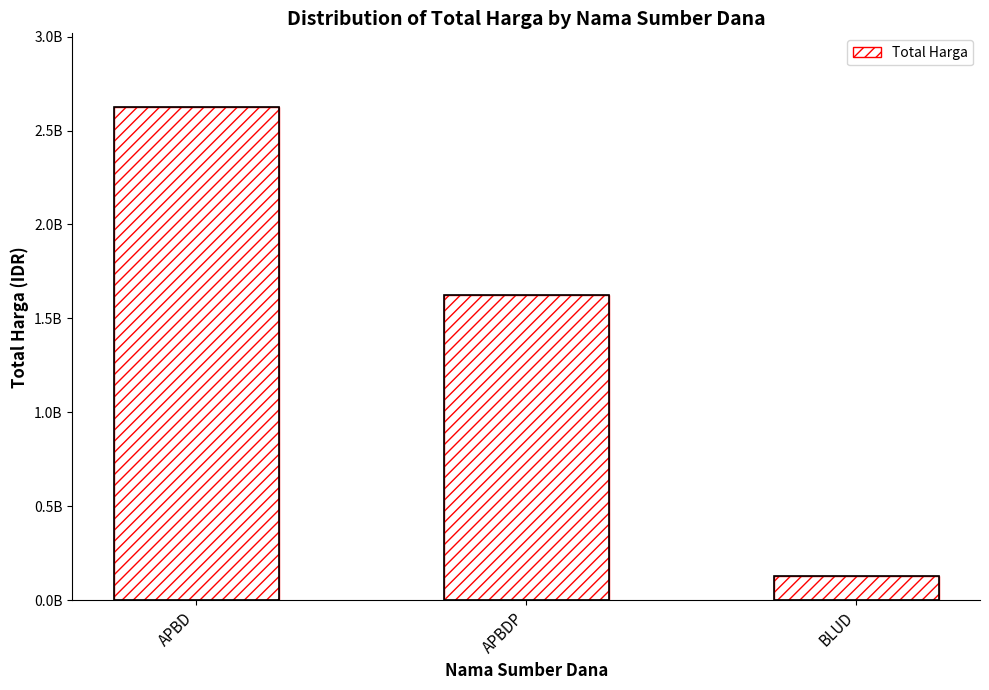

Reading left to right, extract all data points from this chart.

2623786025	1622018150	129791000